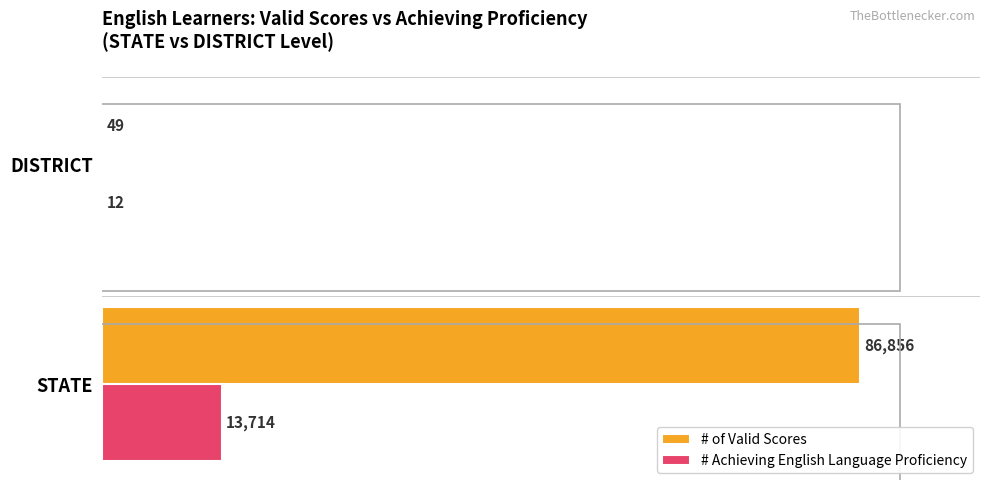

What are all the series names shown in the legend?

# of Valid Scores, # Achieving English Language Proficiency